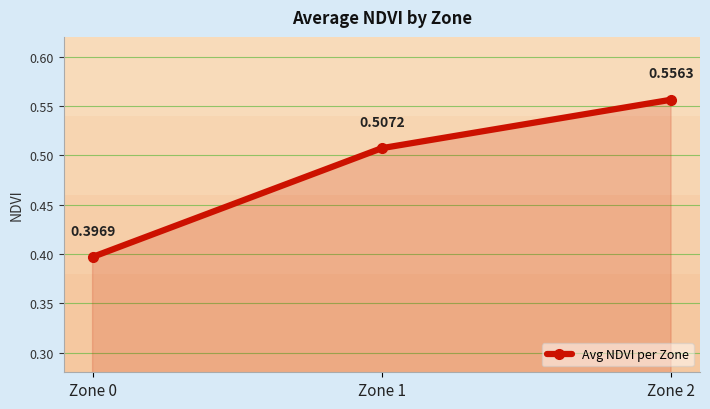

The chart shows a value of 0.6 at Zone 0. True or false?

False